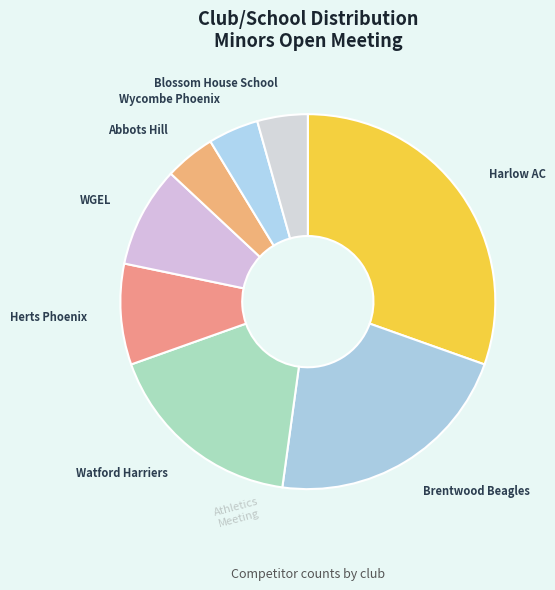

To the nearest percent, what is the difference between the largest and smallest slice percentages?

26%